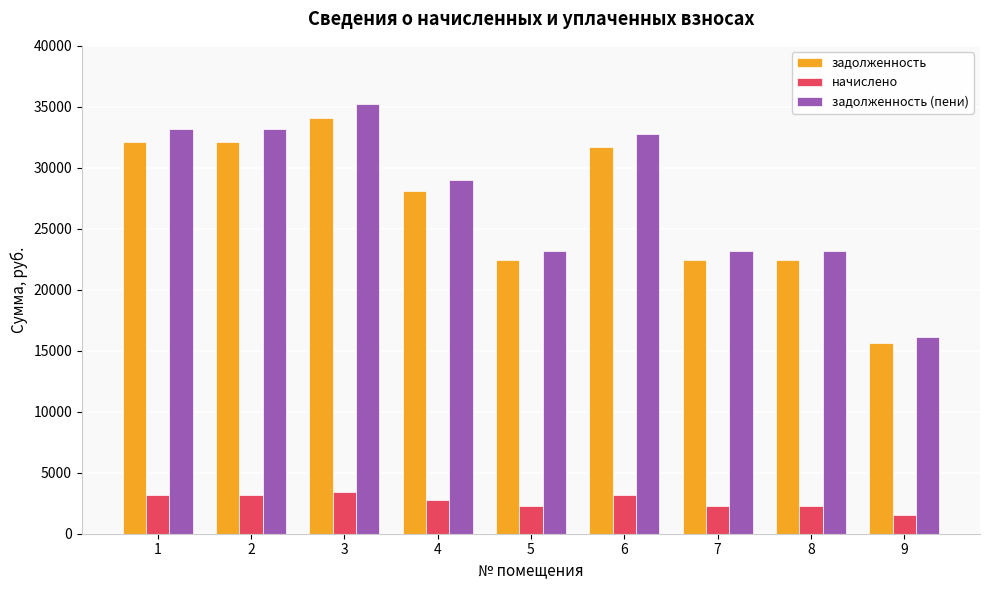

Between 4 and 6, which series saw the biggest shift?

задолженность (пени)